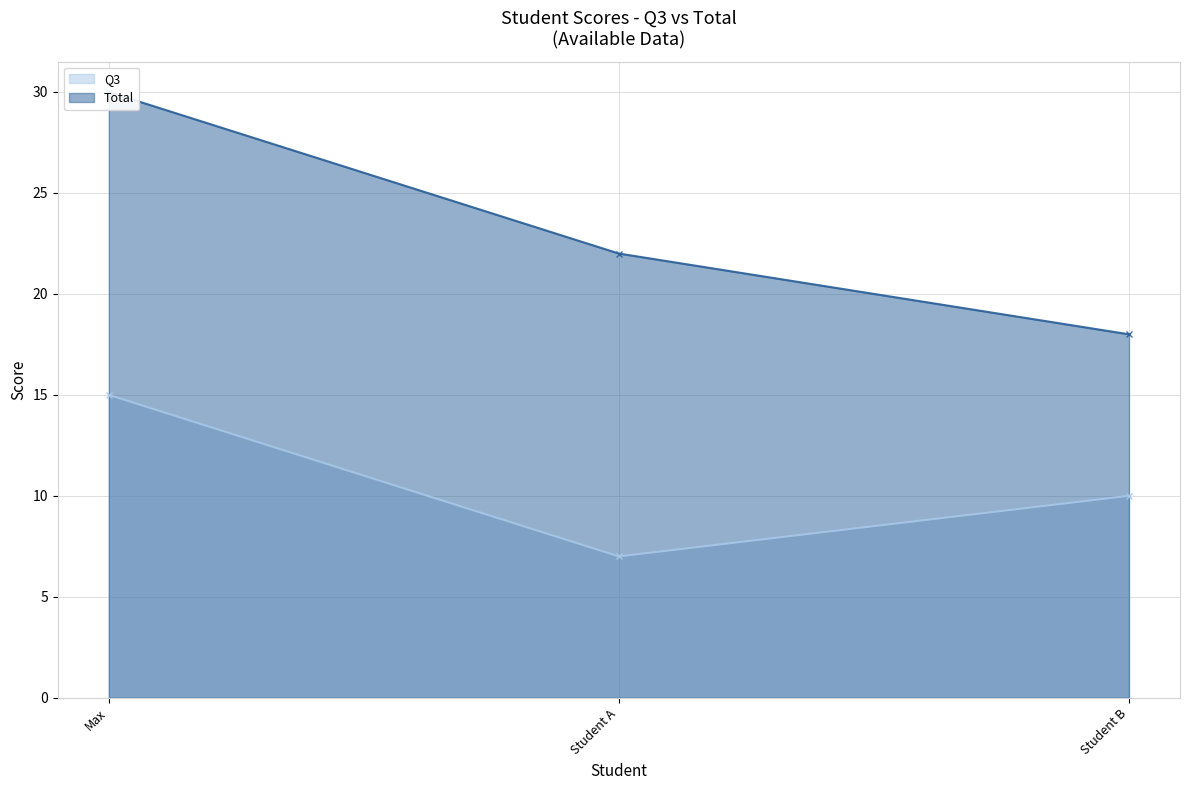

List the series in order of their overall mean, highest first.

Total, Q3